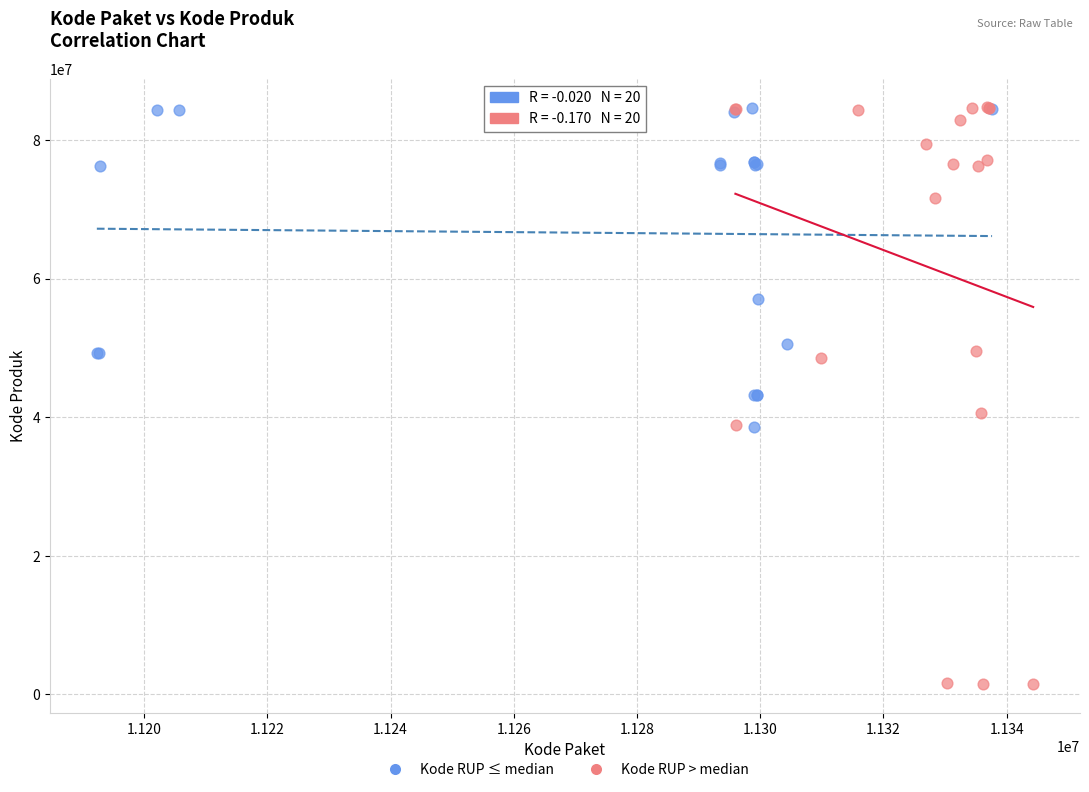

Which series has the largest Y range (max minus min)?

Kode RUP > median